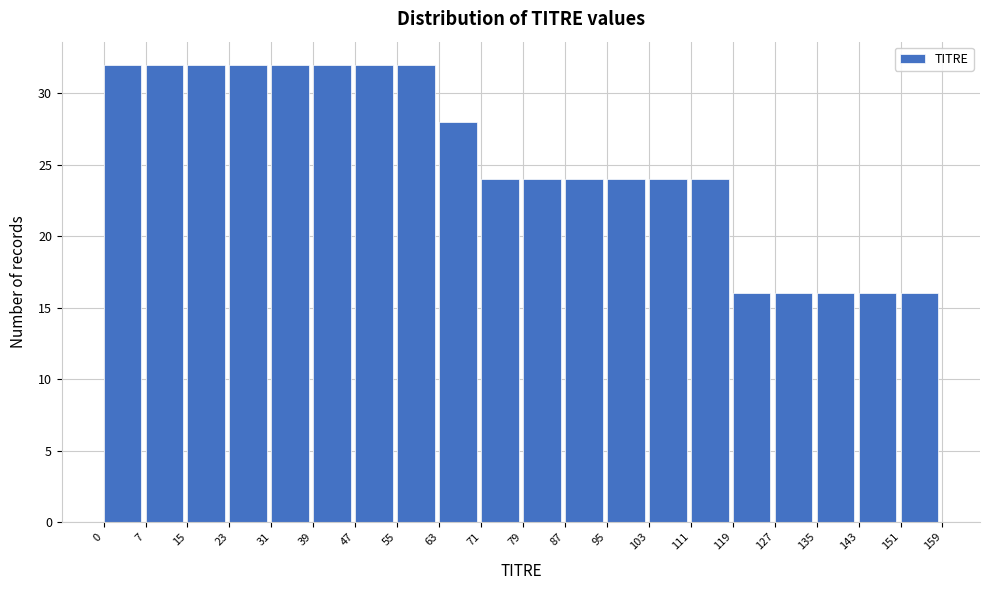

How tall is the bar that spans 103 to 111 on the x-axis? The values are not printed on the chart, so give them approximately, as read against the axis.

24